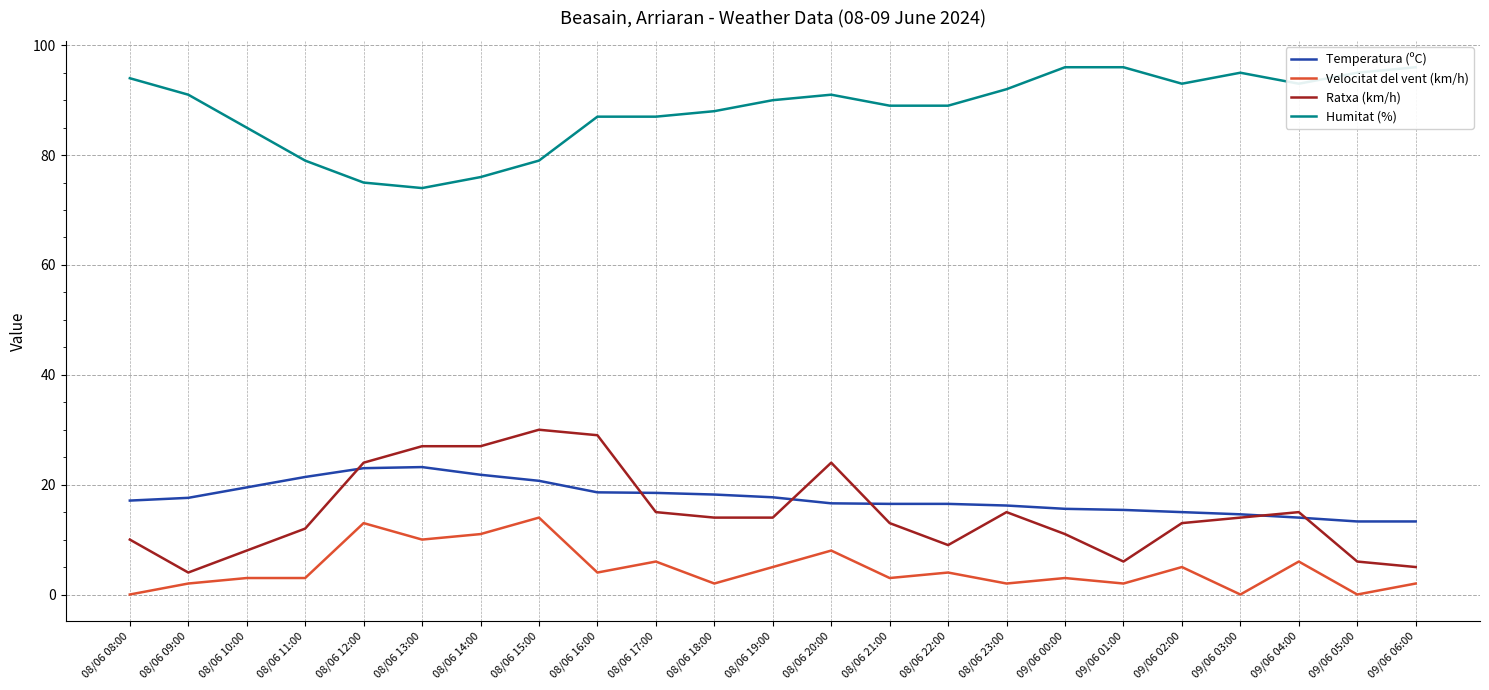

Is the value of Velocitat del vent (km/h) at 08/06 22:00 greater than the value of Ratxa (km/h) at 08/06 14:00?

No